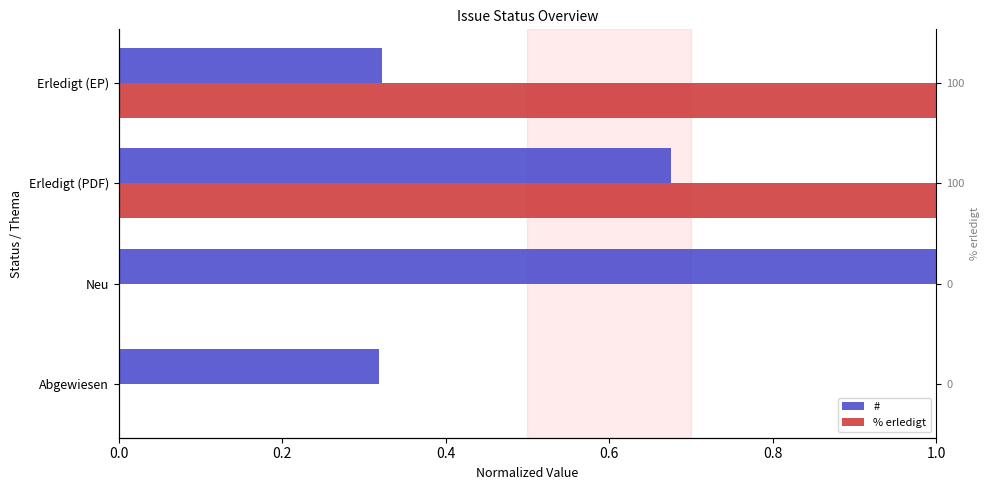

Is it true that # equals 0.5 at Erledigt (EP)?

False